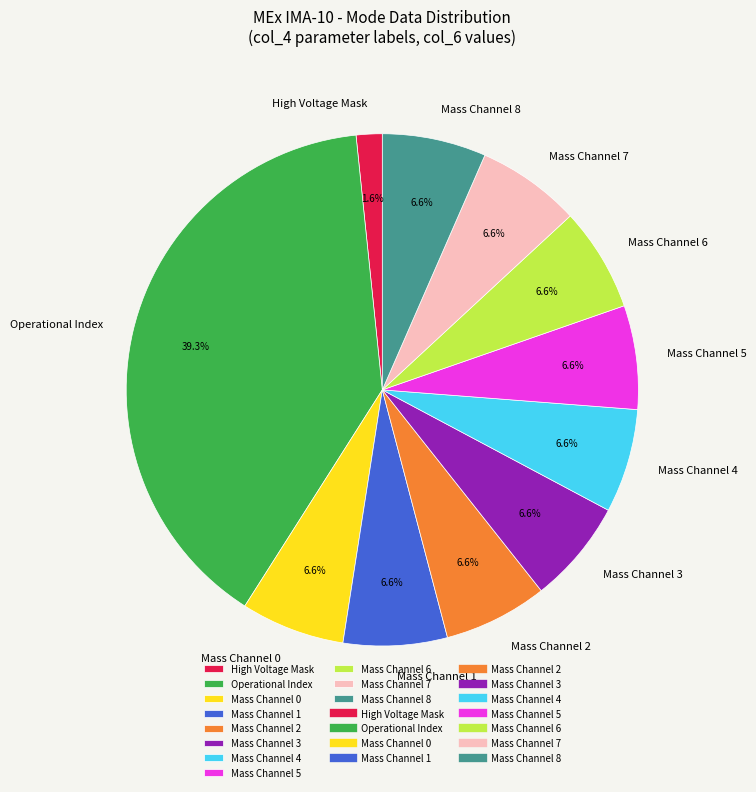

Does Mass Channel 0 account for over 50% of the chart?

No